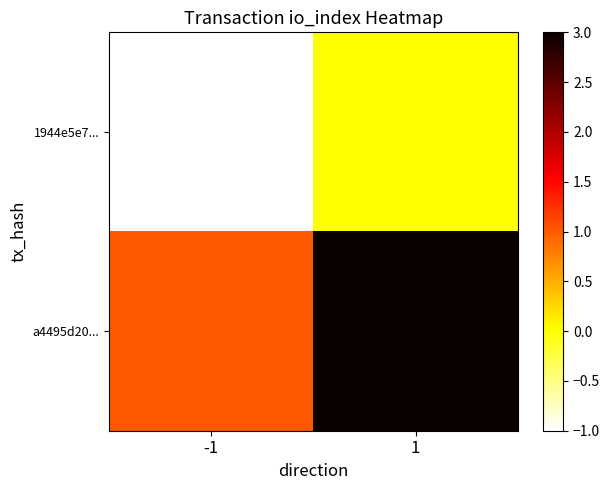

How many data points does each series have?

2